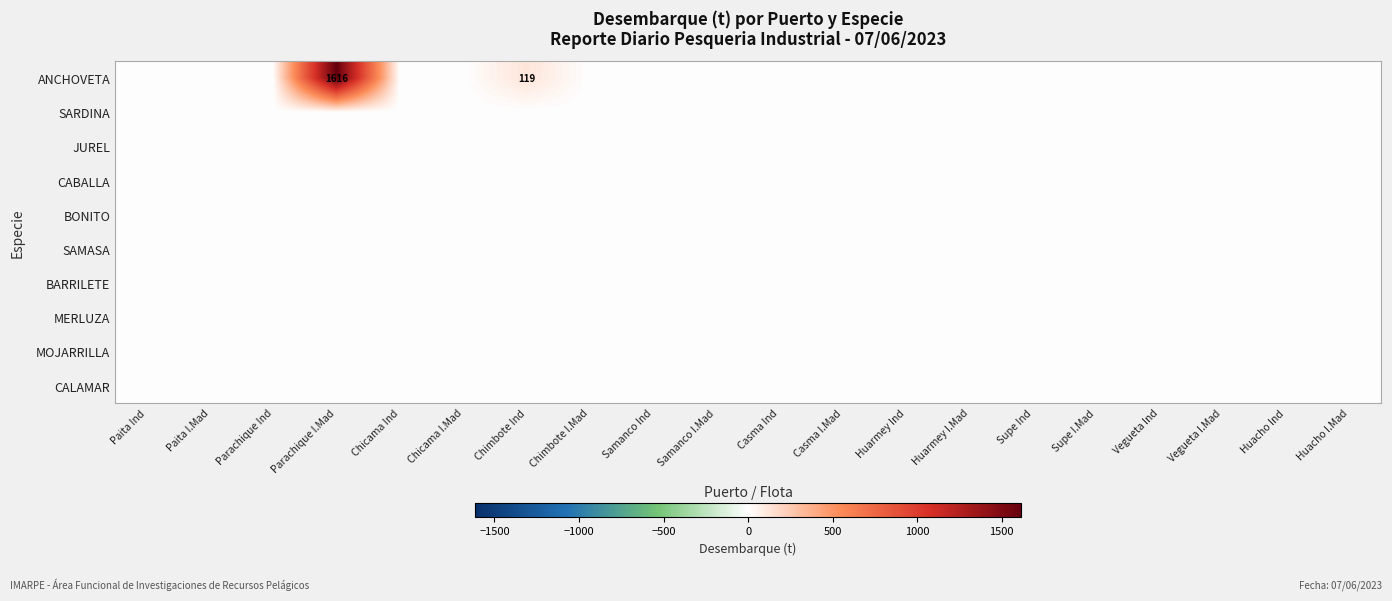

What is the greatest value displayed?

1616